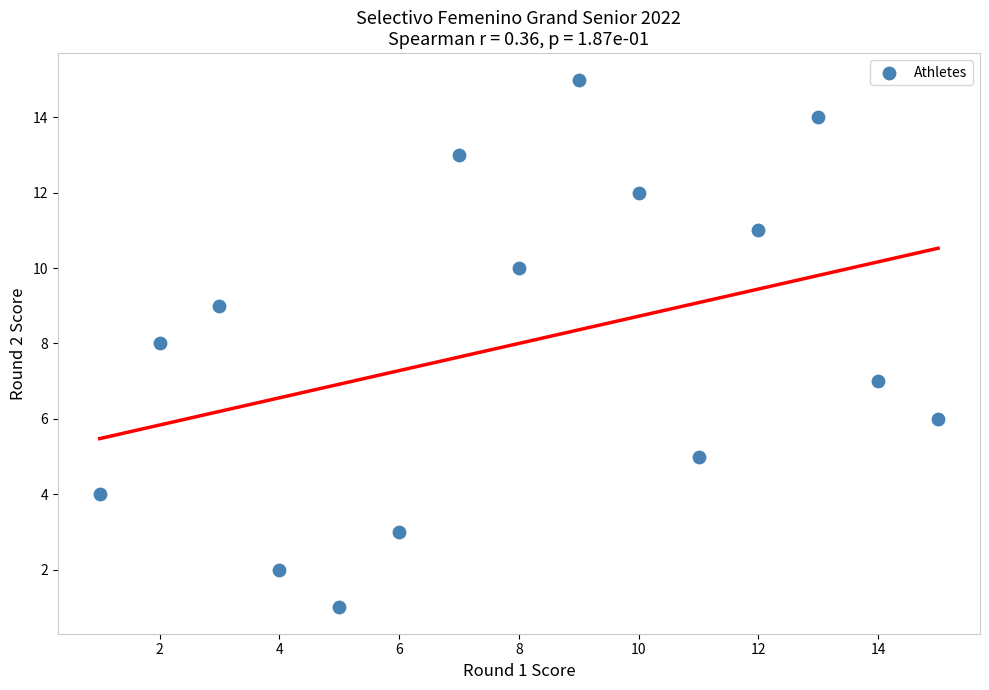

What is the range of X values (max minus min)?

14